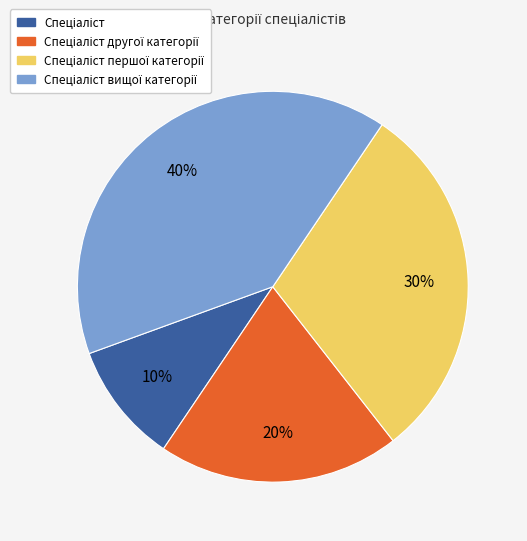

To the nearest percent, what is the average slice percentage?

25%